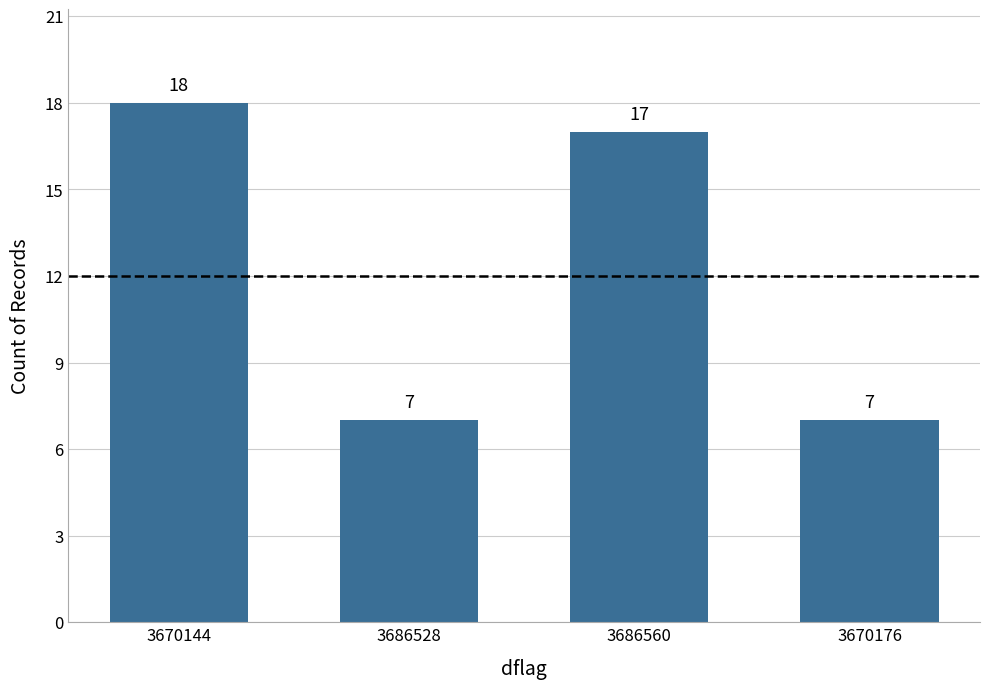

What is the change in value from 3670144 to 3686528?

-11